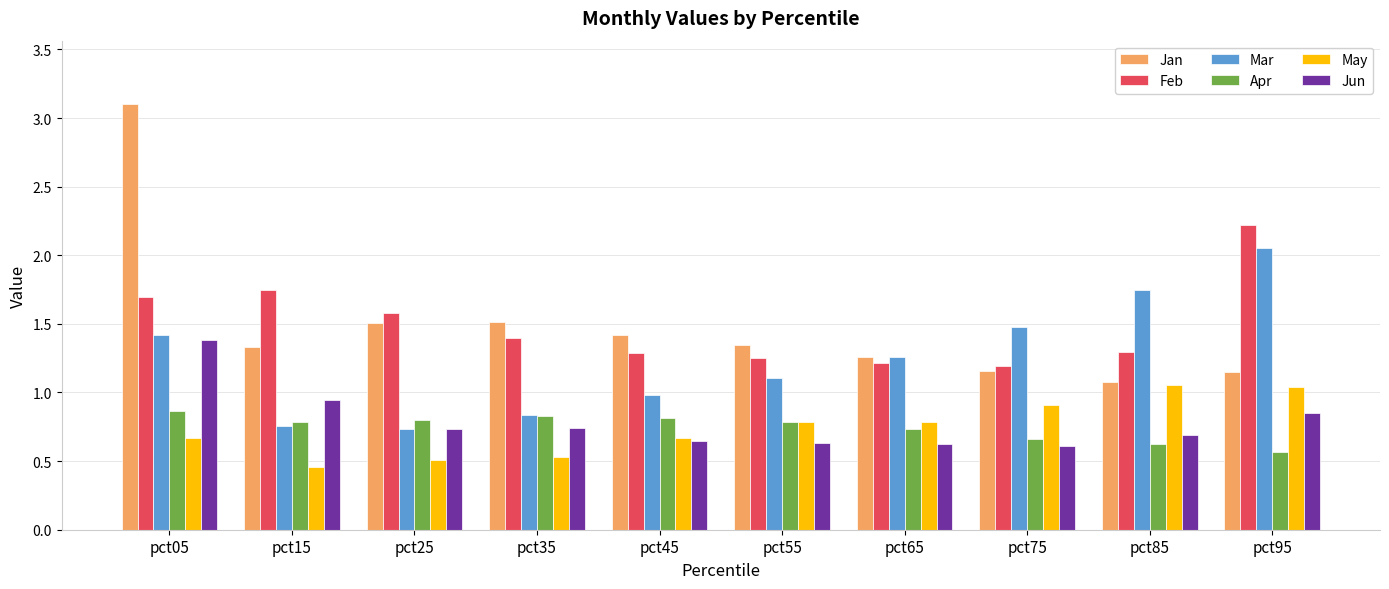

Which series has the largest range (max minus min)?

Jan